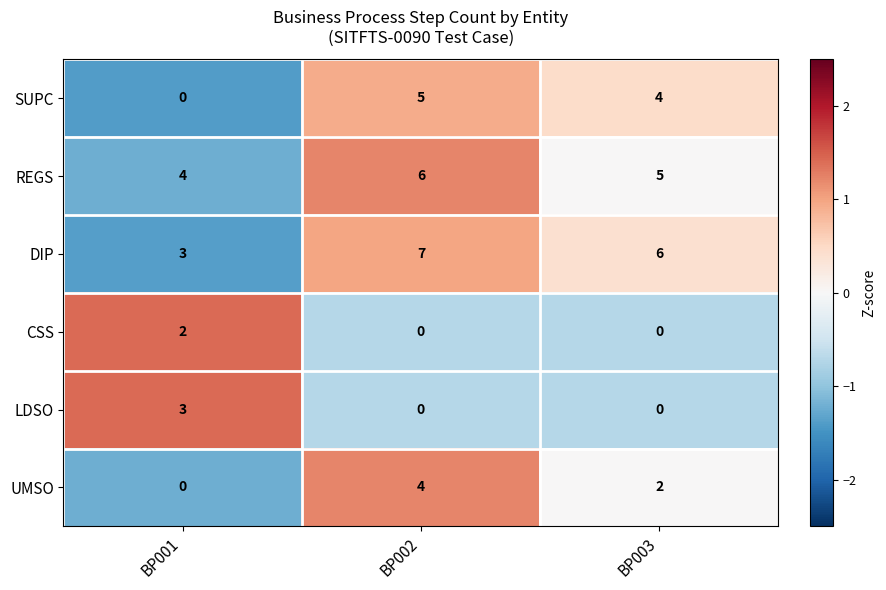

At which category is the sum across all series the highest?

BP002